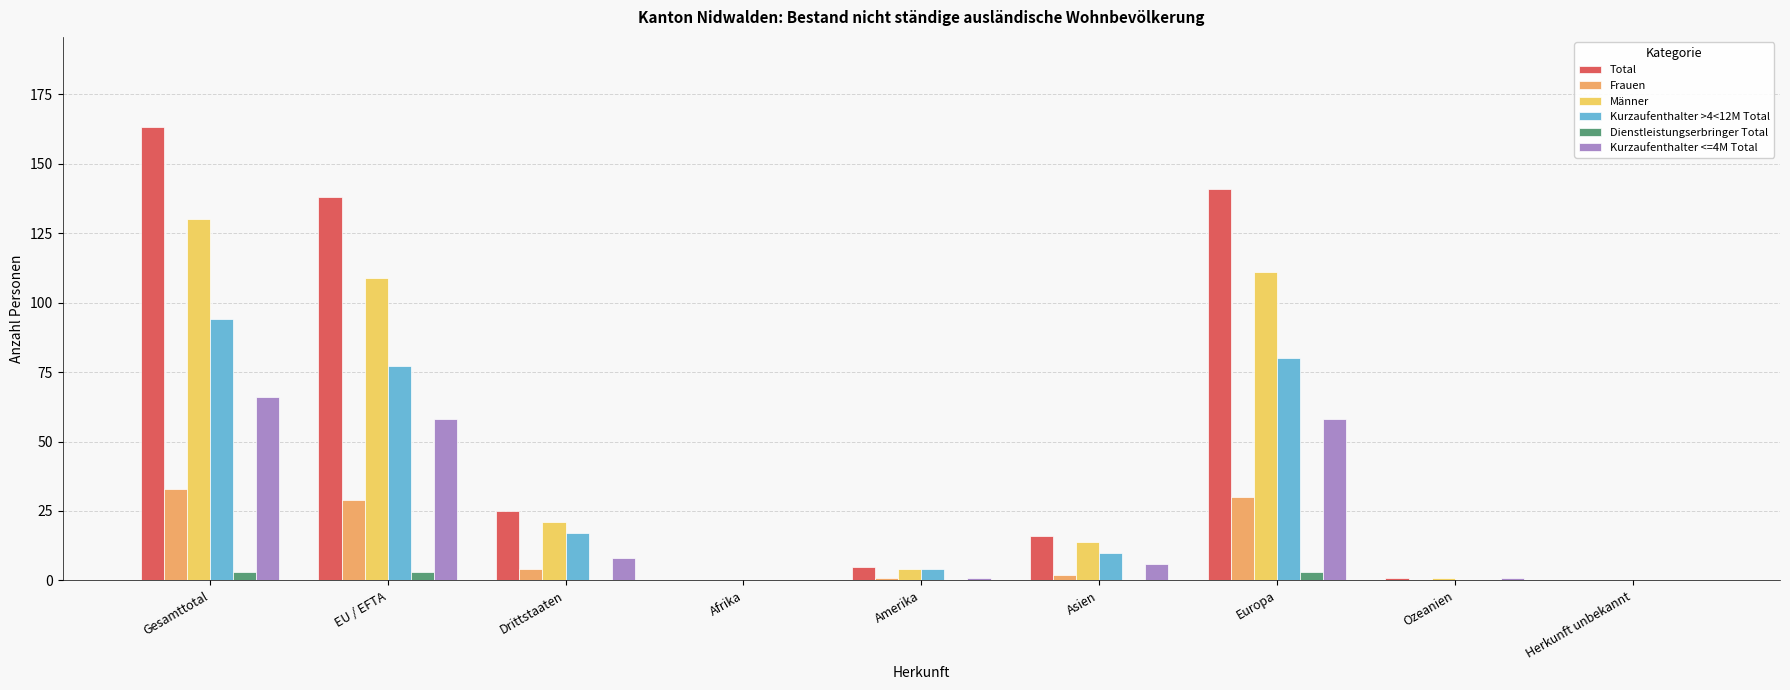

At which label does Total first exceed 16?

Gesamttotal